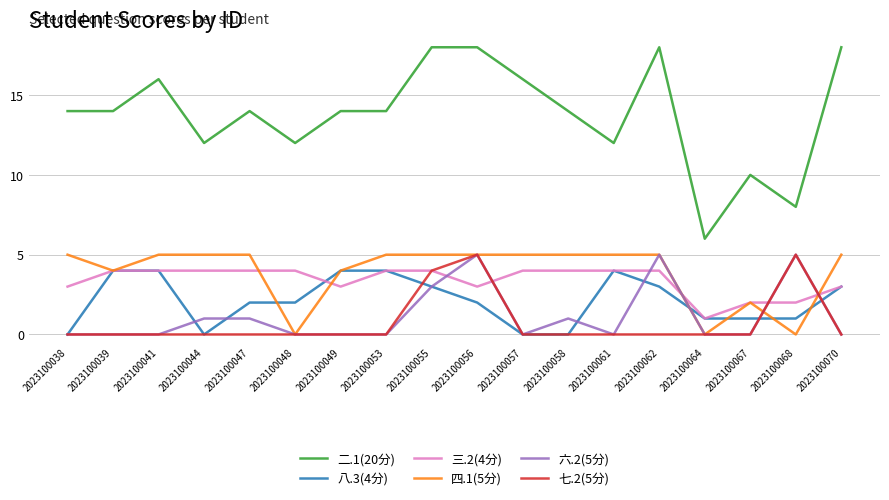

What is the difference between the maximum and minimum values in the 八.3(4分) series?

4